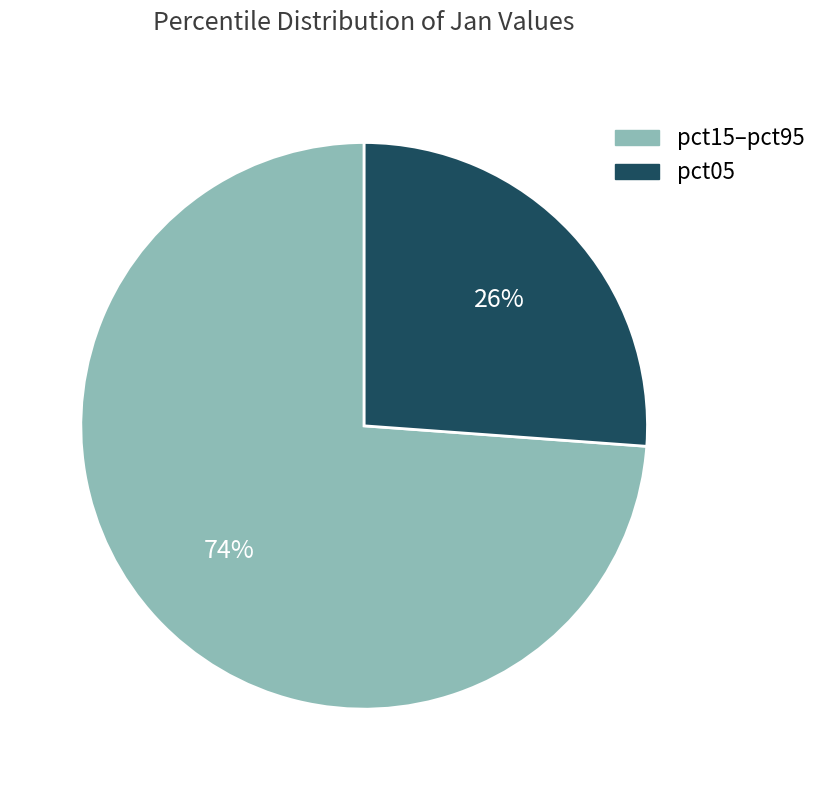

To the nearest percent, what is the average slice percentage?

50%